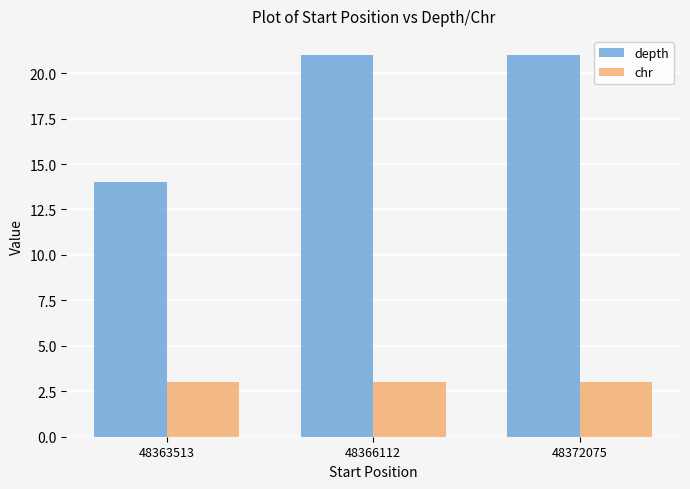

Where is depth nearest to the value 17?

48363513